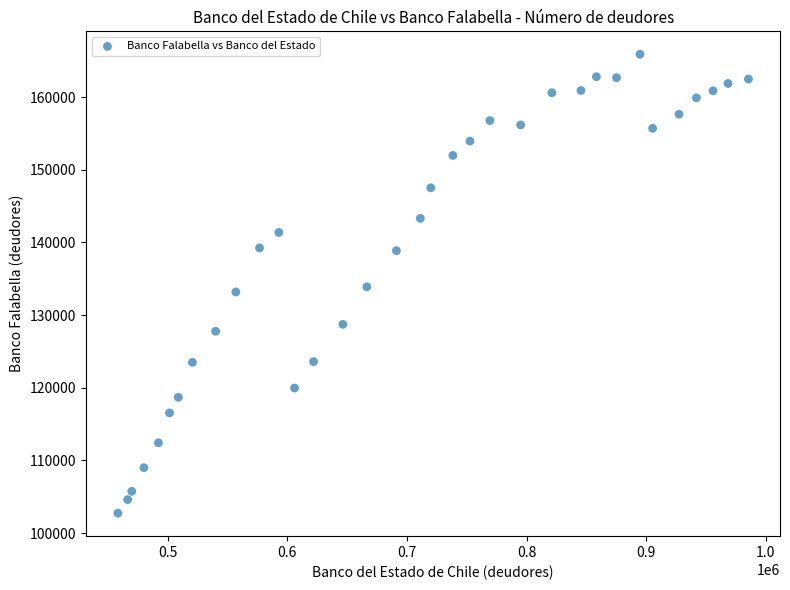

What is the range of Y values (max minus min)?

63149